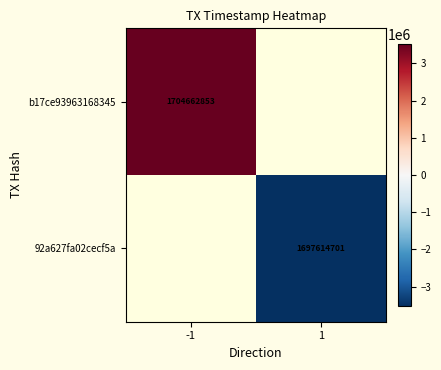

The value of b17ce93963168345 at -1 is 1704662853. True or false?

True